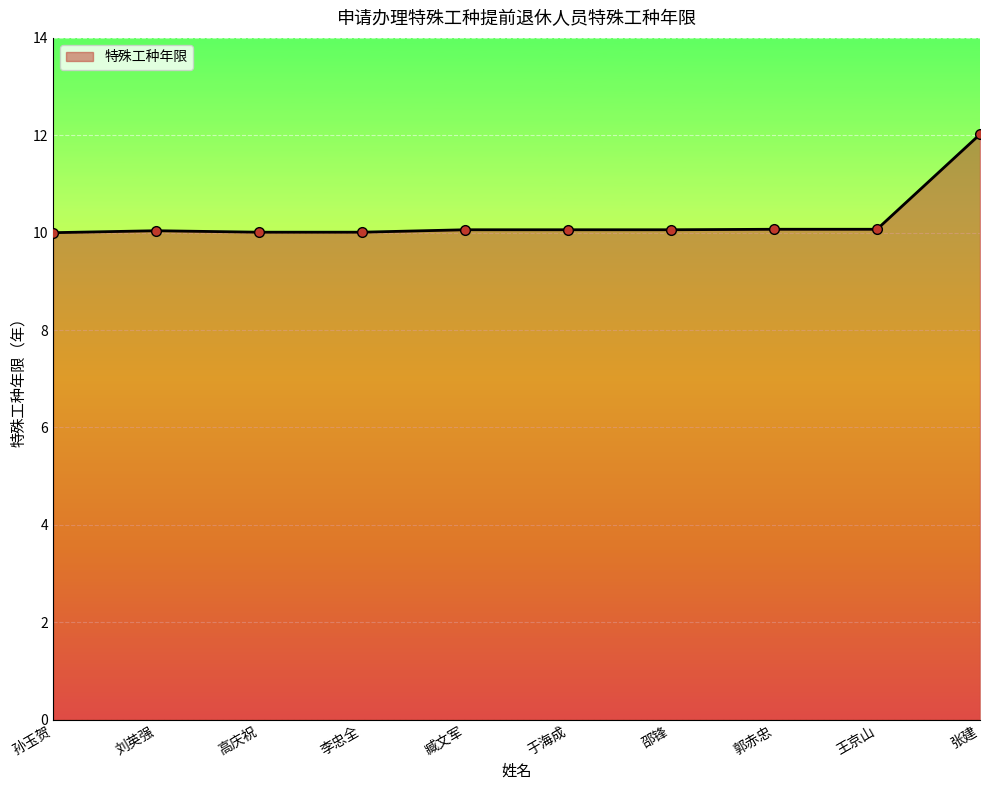

What is the value of the 7th point from the left?

10.1